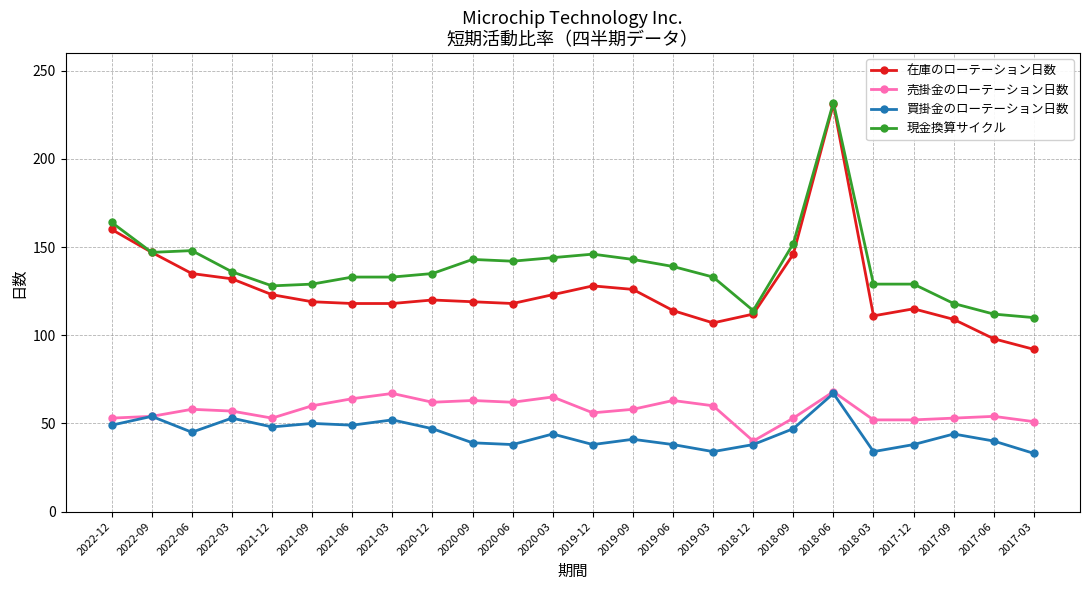

What is the sum of the 買掛金のローテーション日数 values at 2019-03 and 2017-03?

67